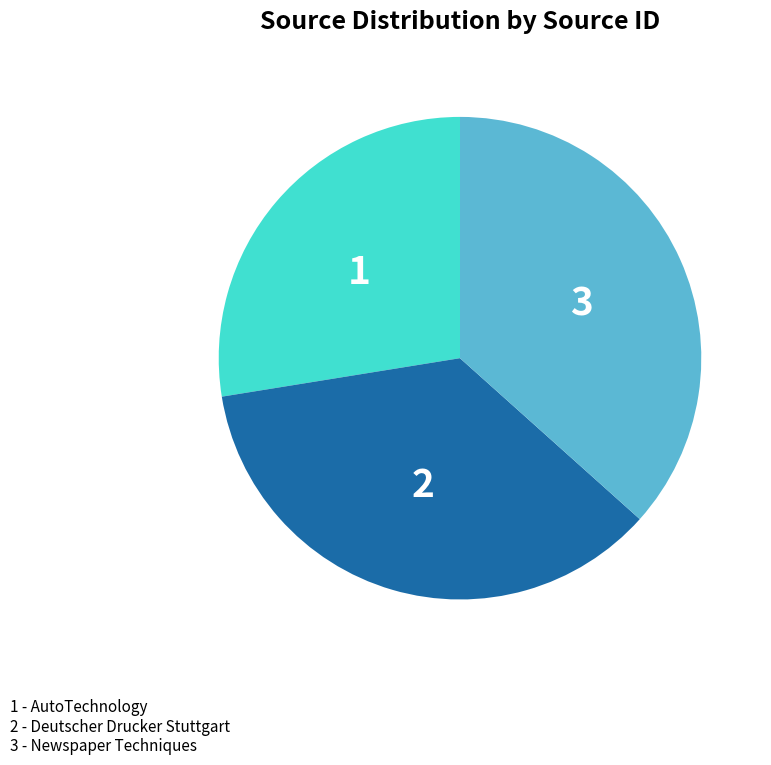

Is there a majority slice in this chart?

No